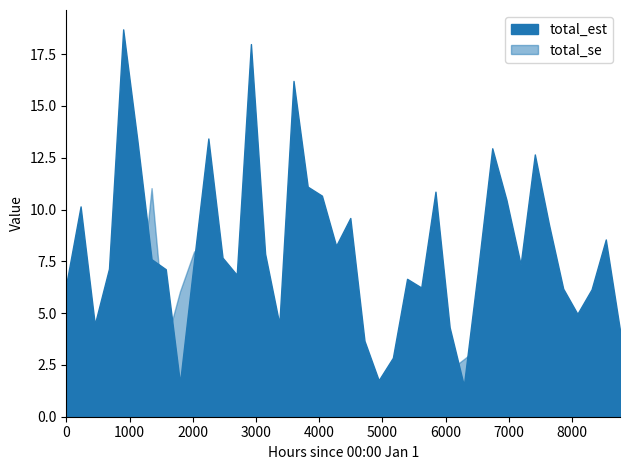

Between 36 and 34, which is larger?

34